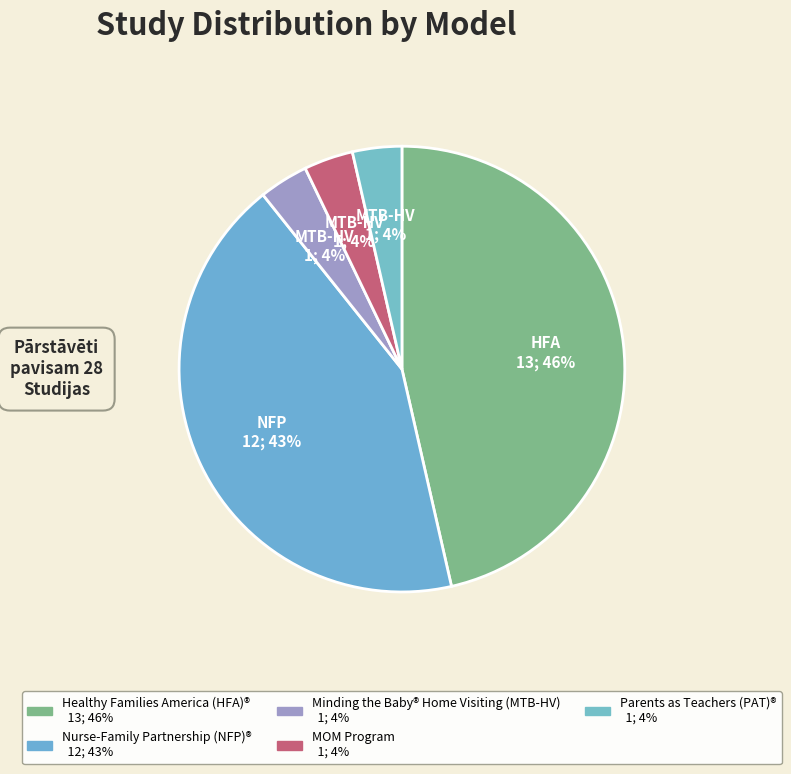

What is the largest slice in the pie chart?

Healthy Families America (HFA)®